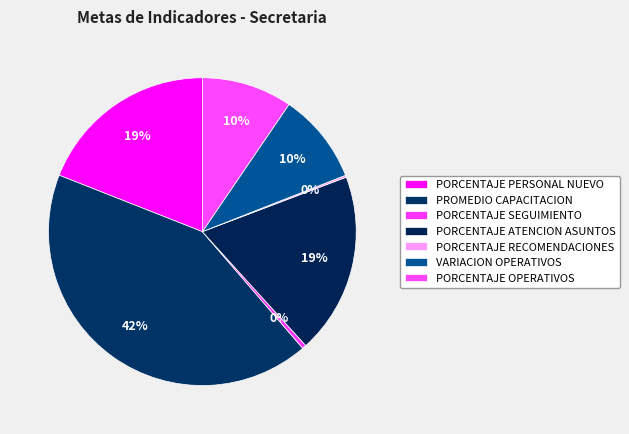

Between PORCENTAJE ATENCION ASUNTOS and PORCENTAJE SEGUIMIENTO, which is larger?

PORCENTAJE ATENCION ASUNTOS